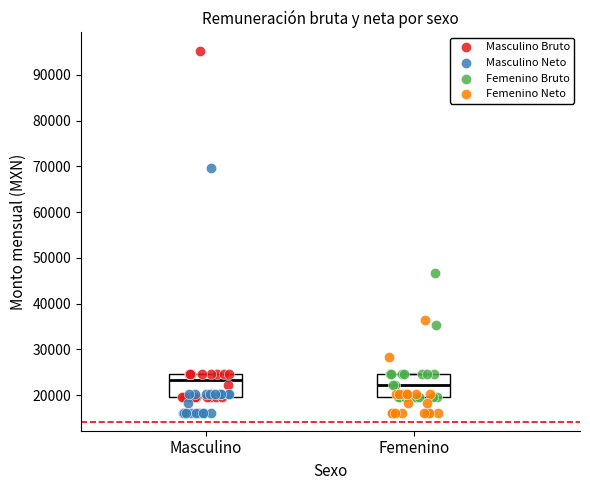

Which series has the widest spread of Y values?

Masculino Bruto